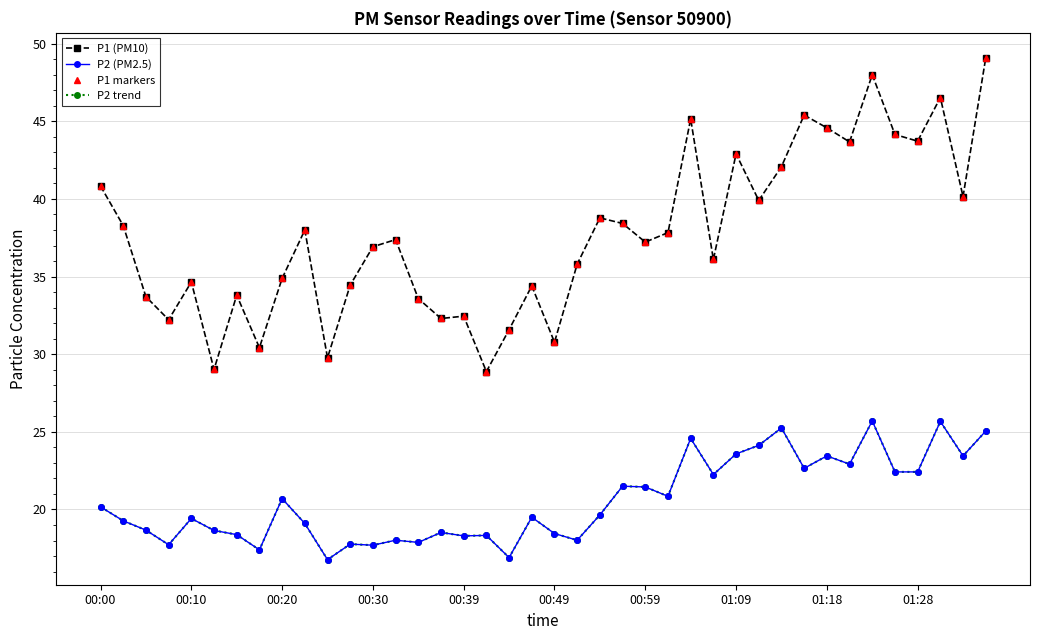

In P2 (PM2.5), how many points are higher than both neighbors (excluding endpoints)?

13